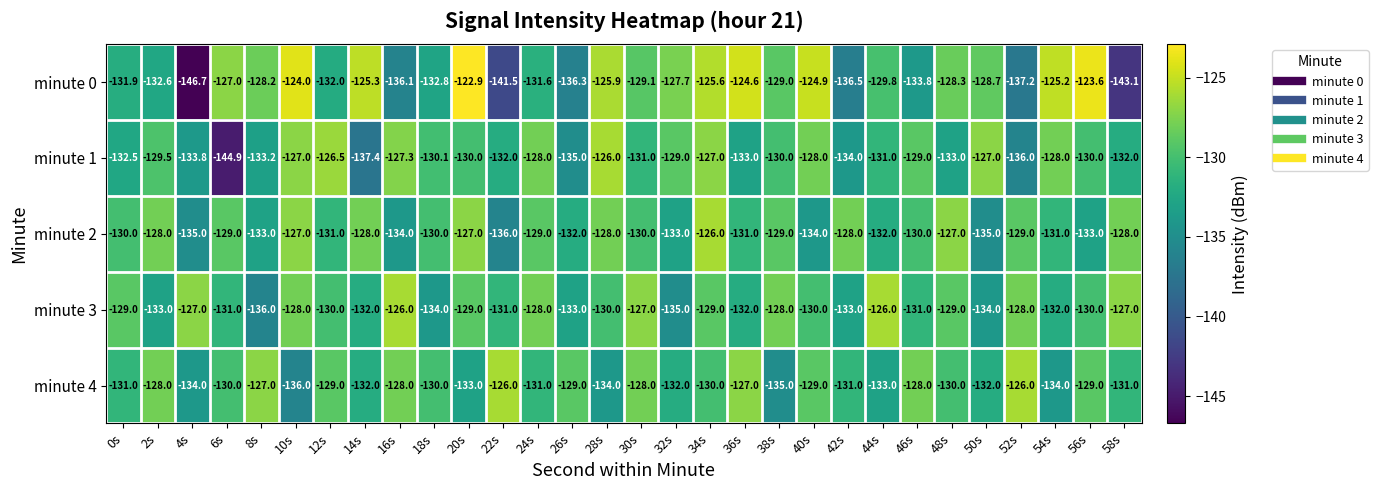

Is the value of minute 0 at 40s greater than the value of minute 1 at 36s?

Yes